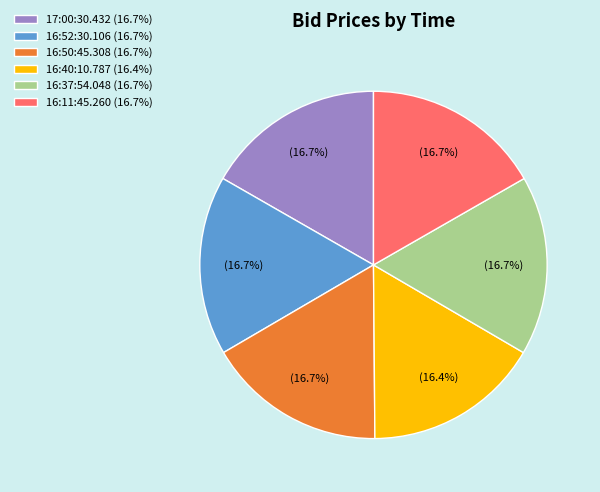

Is 16:50:45.308 (16.7%) the majority of the pie?

No